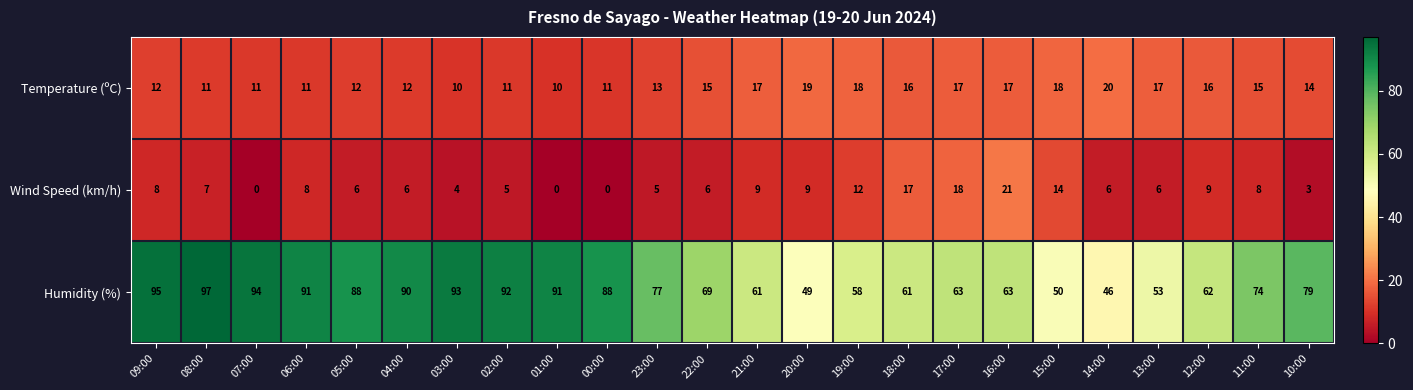

What is the difference between the maximum and second lowest values in the Temperature (ºC) series?

10